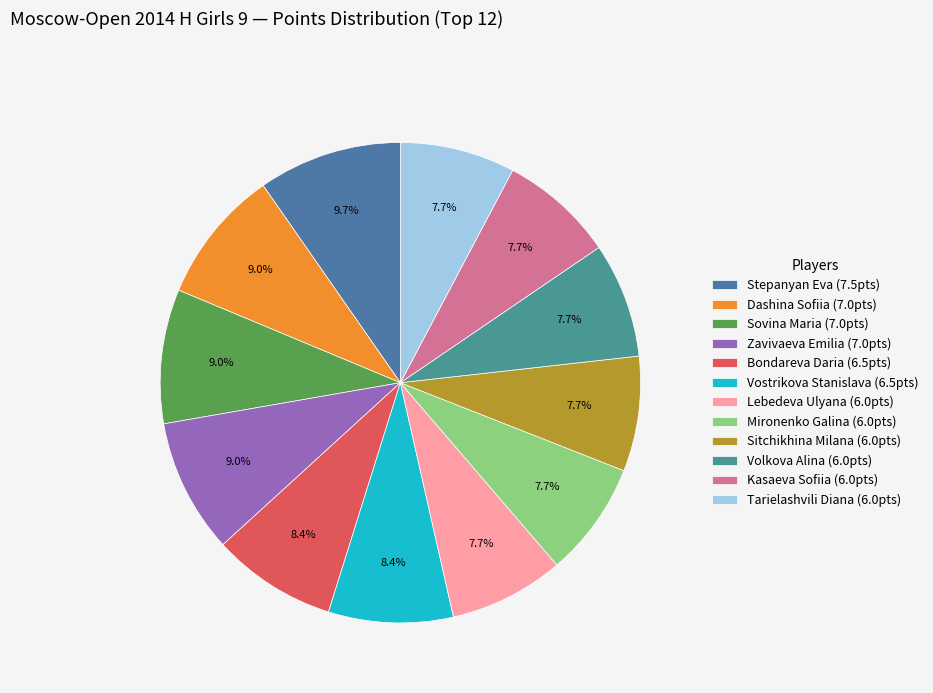

How many segments does this pie chart have?

12